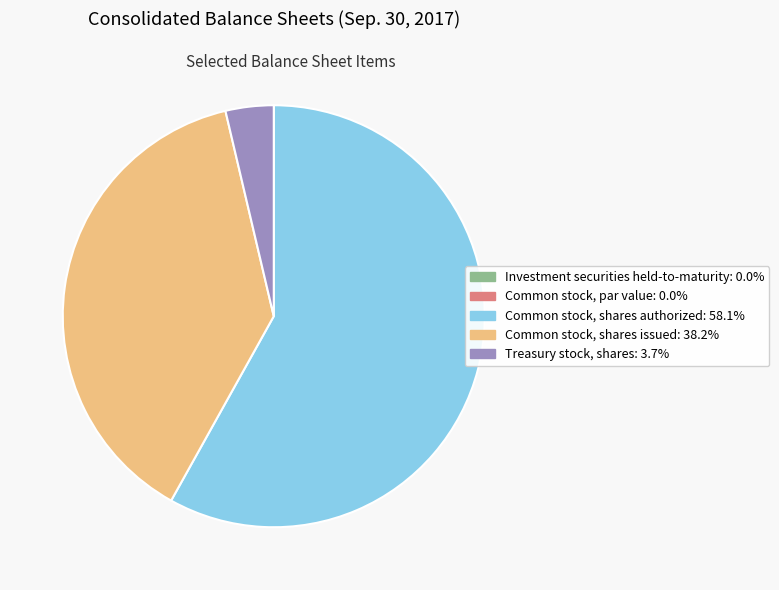

Which category has the biggest portion of the pie?

Common stock, shares authorized